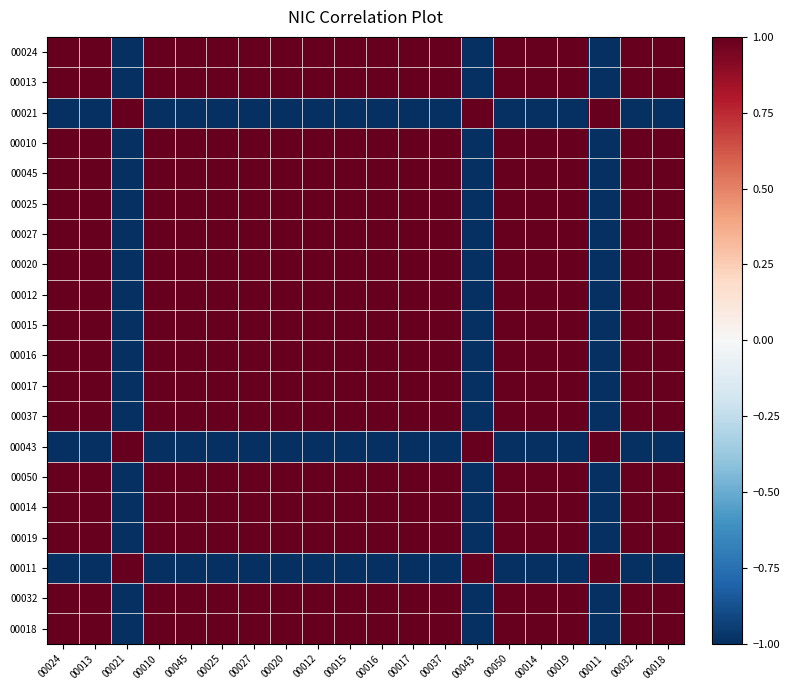

Reading left to right, transcribe all the data shown in this chart.

00024: 00024=1	00013=1	00021=-1	00010=1	00045=1	00025=1	00027=1	00020=1	00012=1	00015=1	00016=1	00017=1	00037=1	00043=-1	00050=1	00014=1	00019=1	00011=-1	00032=1	00018=1
00013: 00024=1	00013=1	00021=-1	00010=1	00045=1	00025=1	00027=1	00020=1	00012=1	00015=1	00016=1	00017=1	00037=1	00043=-1	00050=1	00014=1	00019=1	00011=-1	00032=1	00018=1
00021: 00024=-1	00013=-1	00021=1	00010=-1	00045=-1	00025=-1	00027=-1	00020=-1	00012=-1	00015=-1	00016=-1	00017=-1	00037=-1	00043=1	00050=-1	00014=-1	00019=-1	00011=1	00032=-1	00018=-1
00010: 00024=1	00013=1	00021=-1	00010=1	00045=1	00025=1	00027=1	00020=1	00012=1	00015=1	00016=1	00017=1	00037=1	00043=-1	00050=1	00014=1	00019=1	00011=-1	00032=1	00018=1
00045: 00024=1	00013=1	00021=-1	00010=1	00045=1	00025=1	00027=1	00020=1	00012=1	00015=1	00016=1	00017=1	00037=1	00043=-1	00050=1	00014=1	00019=1	00011=-1	00032=1	00018=1
00025: 00024=1	00013=1	00021=-1	00010=1	00045=1	00025=1	00027=1	00020=1	00012=1	00015=1	00016=1	00017=1	00037=1	00043=-1	00050=1	00014=1	00019=1	00011=-1	00032=1	00018=1
00027: 00024=1	00013=1	00021=-1	00010=1	00045=1	00025=1	00027=1	00020=1	00012=1	00015=1	00016=1	00017=1	00037=1	00043=-1	00050=1	00014=1	00019=1	00011=-1	00032=1	00018=1
00020: 00024=1	00013=1	00021=-1	00010=1	00045=1	00025=1	00027=1	00020=1	00012=1	00015=1	00016=1	00017=1	00037=1	00043=-1	00050=1	00014=1	00019=1	00011=-1	00032=1	00018=1
00012: 00024=1	00013=1	00021=-1	00010=1	00045=1	00025=1	00027=1	00020=1	00012=1	00015=1	00016=1	00017=1	00037=1	00043=-1	00050=1	00014=1	00019=1	00011=-1	00032=1	00018=1
00015: 00024=1	00013=1	00021=-1	00010=1	00045=1	00025=1	00027=1	00020=1	00012=1	00015=1	00016=1	00017=1	00037=1	00043=-1	00050=1	00014=1	00019=1	00011=-1	00032=1	00018=1
00016: 00024=1	00013=1	00021=-1	00010=1	00045=1	00025=1	00027=1	00020=1	00012=1	00015=1	00016=1	00017=1	00037=1	00043=-1	00050=1	00014=1	00019=1	00011=-1	00032=1	00018=1
00017: 00024=1	00013=1	00021=-1	00010=1	00045=1	00025=1	00027=1	00020=1	00012=1	00015=1	00016=1	00017=1	00037=1	00043=-1	00050=1	00014=1	00019=1	00011=-1	00032=1	00018=1
00037: 00024=1	00013=1	00021=-1	00010=1	00045=1	00025=1	00027=1	00020=1	00012=1	00015=1	00016=1	00017=1	00037=1	00043=-1	00050=1	00014=1	00019=1	00011=-1	00032=1	00018=1
00043: 00024=-1	00013=-1	00021=1	00010=-1	00045=-1	00025=-1	00027=-1	00020=-1	00012=-1	00015=-1	00016=-1	00017=-1	00037=-1	00043=1	00050=-1	00014=-1	00019=-1	00011=1	00032=-1	00018=-1
00050: 00024=1	00013=1	00021=-1	00010=1	00045=1	00025=1	00027=1	00020=1	00012=1	00015=1	00016=1	00017=1	00037=1	00043=-1	00050=1	00014=1	00019=1	00011=-1	00032=1	00018=1
00014: 00024=1	00013=1	00021=-1	00010=1	00045=1	00025=1	00027=1	00020=1	00012=1	00015=1	00016=1	00017=1	00037=1	00043=-1	00050=1	00014=1	00019=1	00011=-1	00032=1	00018=1
00019: 00024=1	00013=1	00021=-1	00010=1	00045=1	00025=1	00027=1	00020=1	00012=1	00015=1	00016=1	00017=1	00037=1	00043=-1	00050=1	00014=1	00019=1	00011=-1	00032=1	00018=1
00011: 00024=-1	00013=-1	00021=1	00010=-1	00045=-1	00025=-1	00027=-1	00020=-1	00012=-1	00015=-1	00016=-1	00017=-1	00037=-1	00043=1	00050=-1	00014=-1	00019=-1	00011=1	00032=-1	00018=-1
00032: 00024=1	00013=1	00021=-1	00010=1	00045=1	00025=1	00027=1	00020=1	00012=1	00015=1	00016=1	00017=1	00037=1	00043=-1	00050=1	00014=1	00019=1	00011=-1	00032=1	00018=1
00018: 00024=1	00013=1	00021=-1	00010=1	00045=1	00025=1	00027=1	00020=1	00012=1	00015=1	00016=1	00017=1	00037=1	00043=-1	00050=1	00014=1	00019=1	00011=-1	00032=1	00018=1